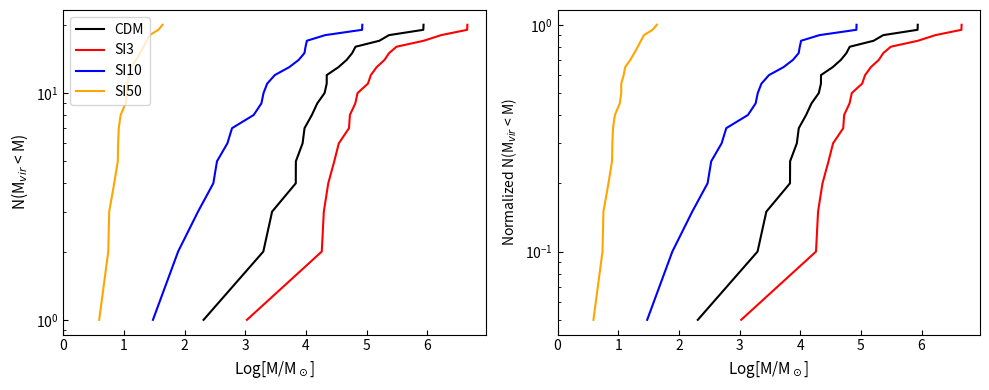

Which series has the widest spread of values?

CDM